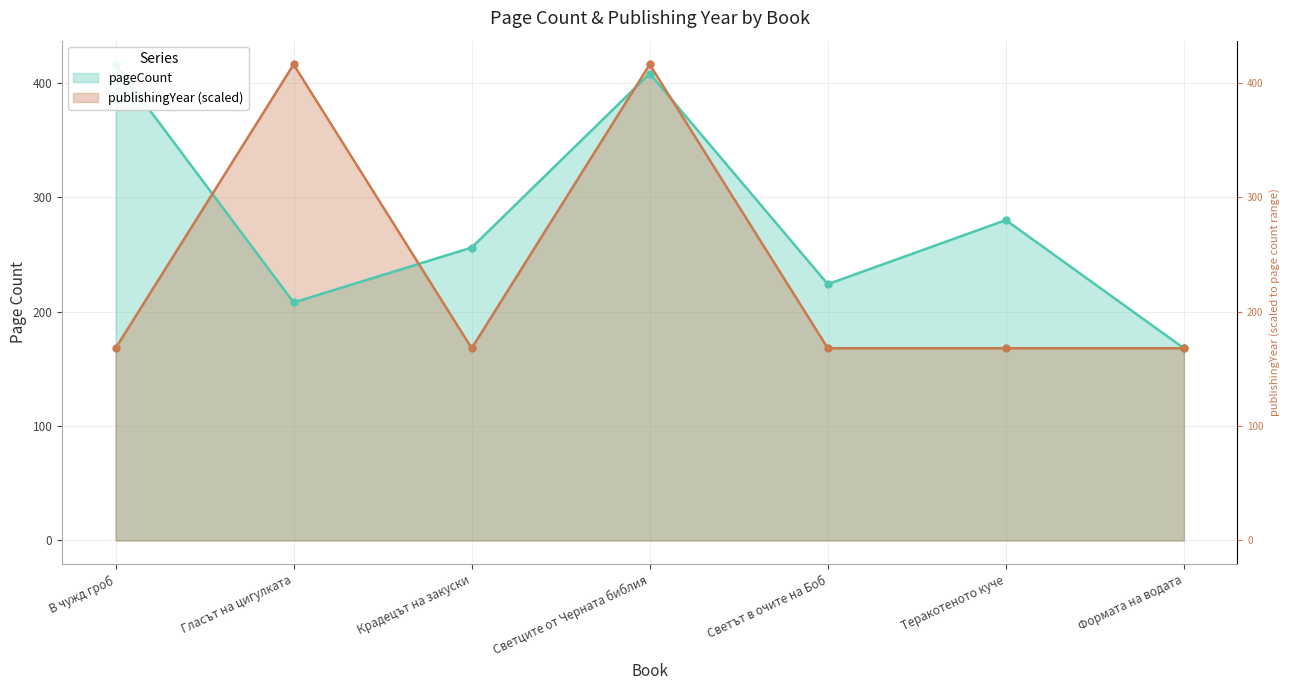

Which series changed the most between Гласът на цигулката and Светът в очите на Боб?

publishingYear